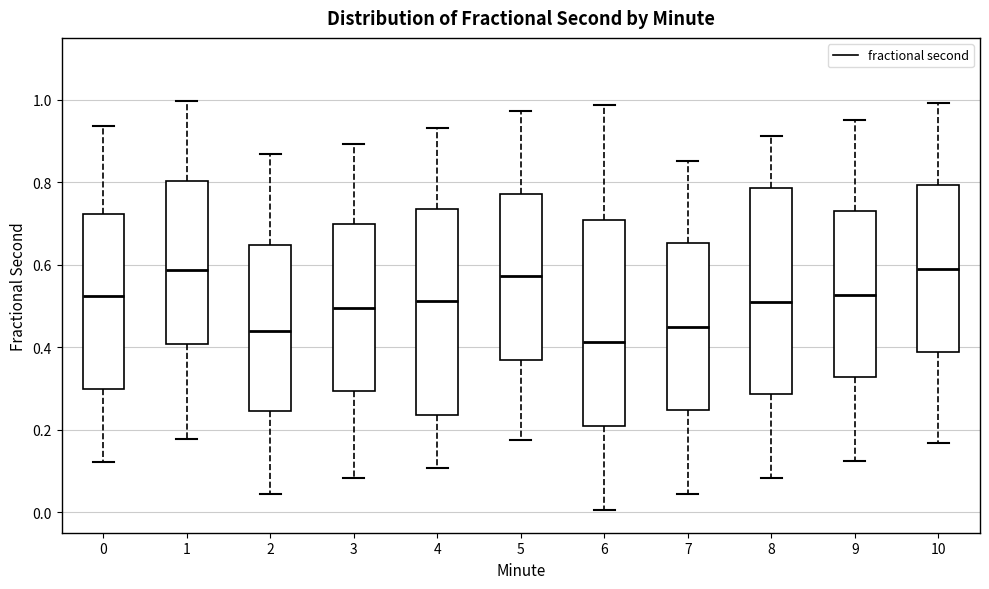

Reading left to right, transcribe this box plot: for each box, give where its median line is, the range the box spans, and where its two whiskers end, as read against the y-axis. The values are not printed on the chart, so give them approximately, as read against the axis.

0: median 0.52, box 0.30 to 0.72, whiskers 0.12 to 0.94
1: median 0.58, box 0.40 to 0.80, whiskers 0.18 to 1.00
2: median 0.44, box 0.24 to 0.64, whiskers 0.04 to 0.86
3: median 0.50, box 0.30 to 0.70, whiskers 0.08 to 0.90
4: median 0.52, box 0.24 to 0.74, whiskers 0.10 to 0.94
5: median 0.58, box 0.36 to 0.78, whiskers 0.18 to 0.98
6: median 0.42, box 0.20 to 0.70, whiskers 0.00 to 0.98
7: median 0.44, box 0.24 to 0.66, whiskers 0.04 to 0.86
8: median 0.50, box 0.28 to 0.78, whiskers 0.08 to 0.92
9: median 0.52, box 0.32 to 0.74, whiskers 0.12 to 0.96
10: median 0.58, box 0.38 to 0.80, whiskers 0.16 to 1.00